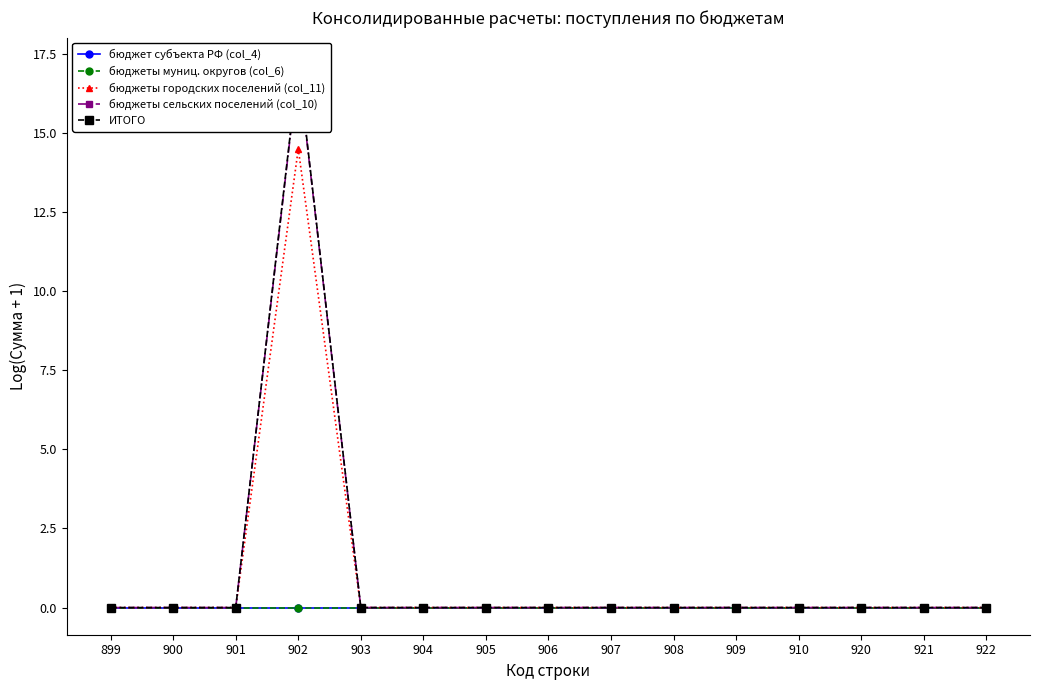

Count the number of data series in this chart.

5